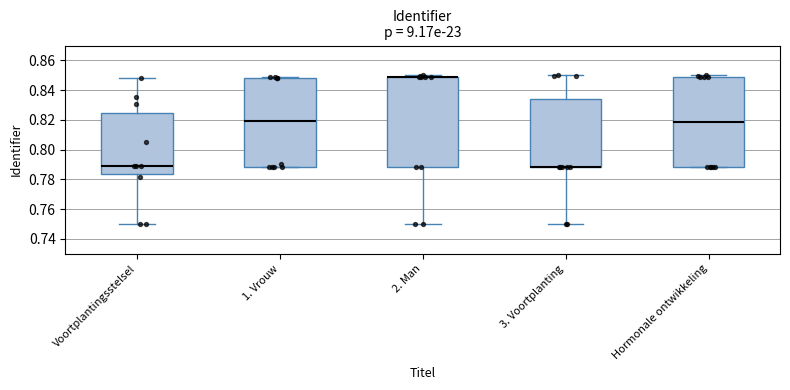

Reading left to right, transcribe this box plot: for each box, give where its median line is, the range the box spans, and where its two whiskers end, as read against the y-axis. The values are not printed on the chart, so give them approximately, as read against the axis.

Voortplantingsstelsel: median 0.788, box 0.784 to 0.824, whiskers 0.750 to 0.848
1. Vrouw: median 0.820, box 0.788 to 0.848, whiskers 0.788 to 0.848
2. Man: median 0.848 (drawn on the box's upper edge), box 0.788 to 0.850, whiskers 0.750 to 0.850 (just above the box's upper edge)
3. Voortplanting: median 0.788 (drawn on the box's lower edge), box 0.788 to 0.834, whiskers 0.750 to 0.850
Hormonale ontwikkeling: median 0.818, box 0.788 to 0.850, whiskers 0.788 to 0.850 (just above the box's upper edge)